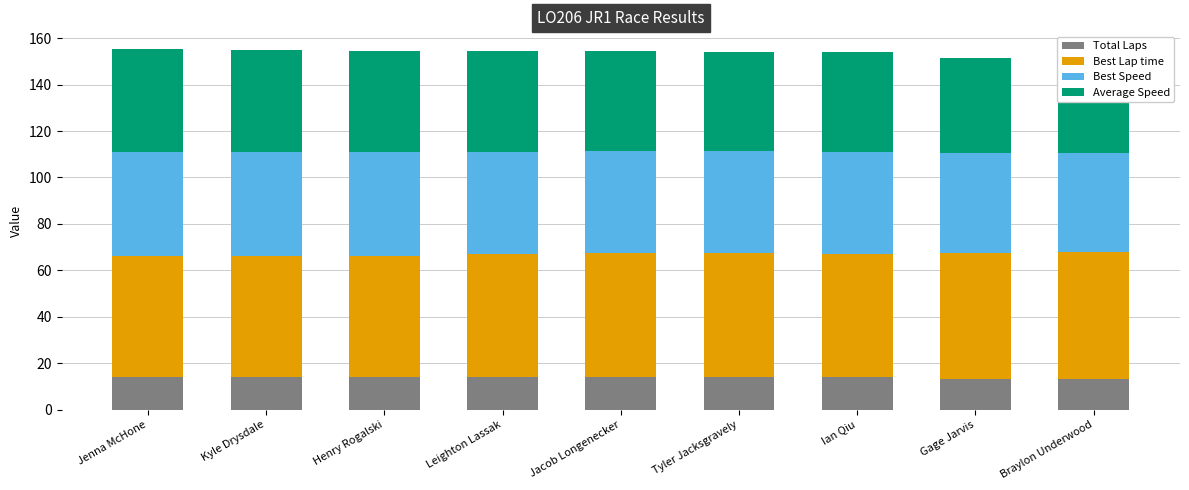

True or false: Best Speed has a value of 19.5 at Henry Rogalski.

False